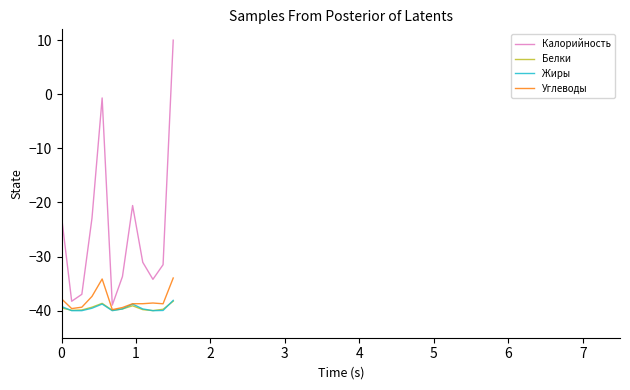

What are all the series names shown in the legend?

Калорийность, Белки, Жиры, Углеводы